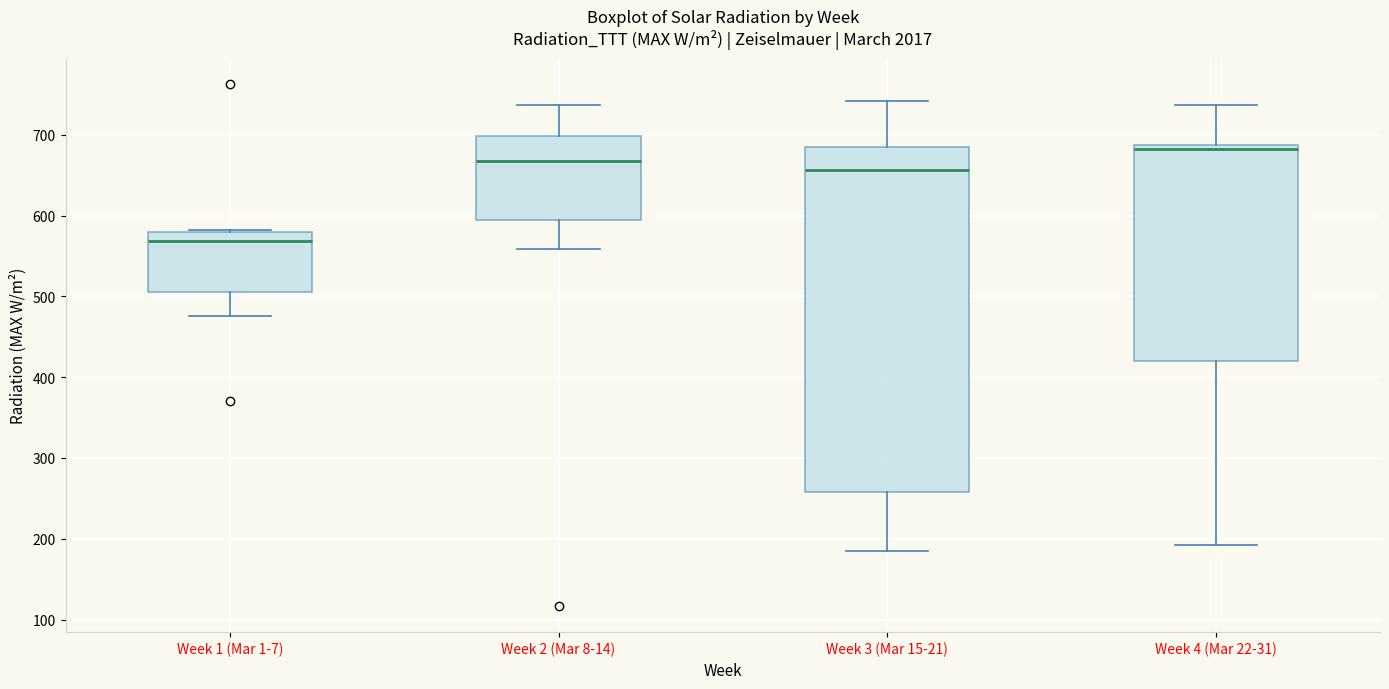

Reading left to right, read every box against the y-axis: the position of its median line, the range the box covers, and the ends of its whiskers. The values are not printed on the chart, so give them approximately, as read against the axis.

Week 1 (Mar 1-7): median 570, box 510 to 580, whiskers 480 to 580 (just above the box's upper edge)
Week 2 (Mar 8-14): median 670, box 590 to 700, whiskers 560 to 740
Week 3 (Mar 15-21): median 660, box 260 to 680, whiskers 190 to 740
Week 4 (Mar 22-31): median 680, box 420 to 690, whiskers 190 to 740